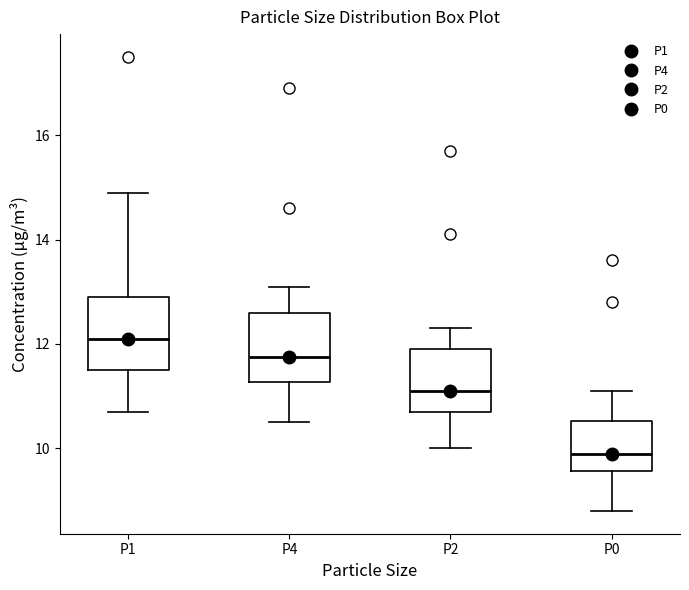

Reading left to right, read every box against the y-axis: the position of its median line, the range the box covers, and the ends of its whiskers. The values are not printed on the chart, so give them approximately, as read against the axis.

P1: median 12.2, box 11.6 to 13.0, whiskers 10.8 to 15.0
P4: median 11.8, box 11.2 to 12.6, whiskers 10.6 to 13.2
P2: median 11.2, box 10.8 to 12.0, whiskers 10.0 to 12.4
P0: median 10.0, box 9.6 to 10.6, whiskers 8.8 to 11.2